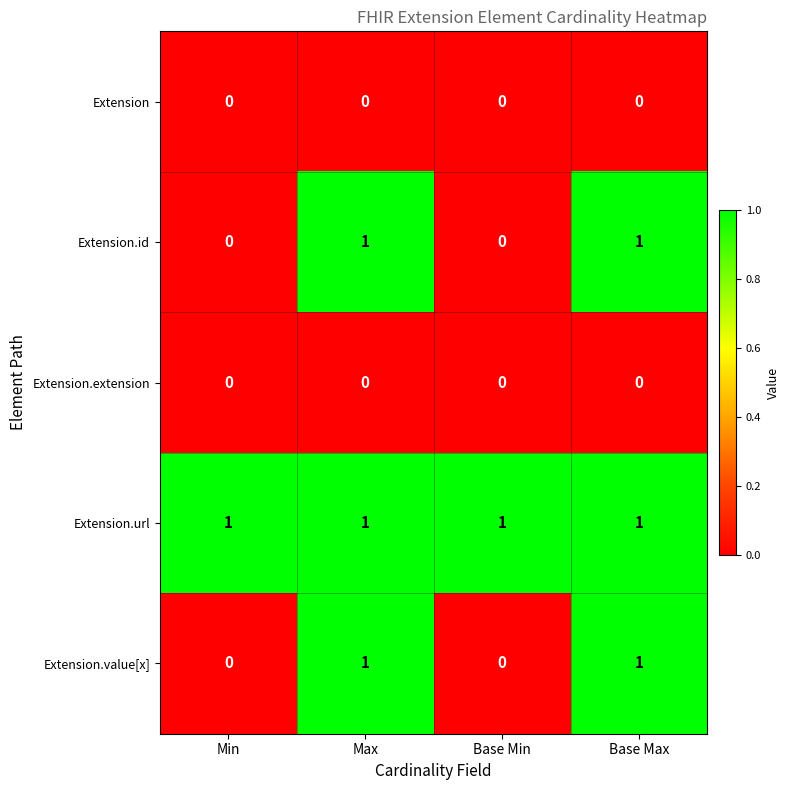

Reading right to left, transcribe all the data shown in this chart.

Extension: Base Max=0	Base Min=0	Max=0	Min=0
Extension.id: Base Max=1	Base Min=0	Max=1	Min=0
Extension.extension: Base Max=0	Base Min=0	Max=0	Min=0
Extension.url: Base Max=1	Base Min=1	Max=1	Min=1
Extension.value[x]: Base Max=1	Base Min=0	Max=1	Min=0